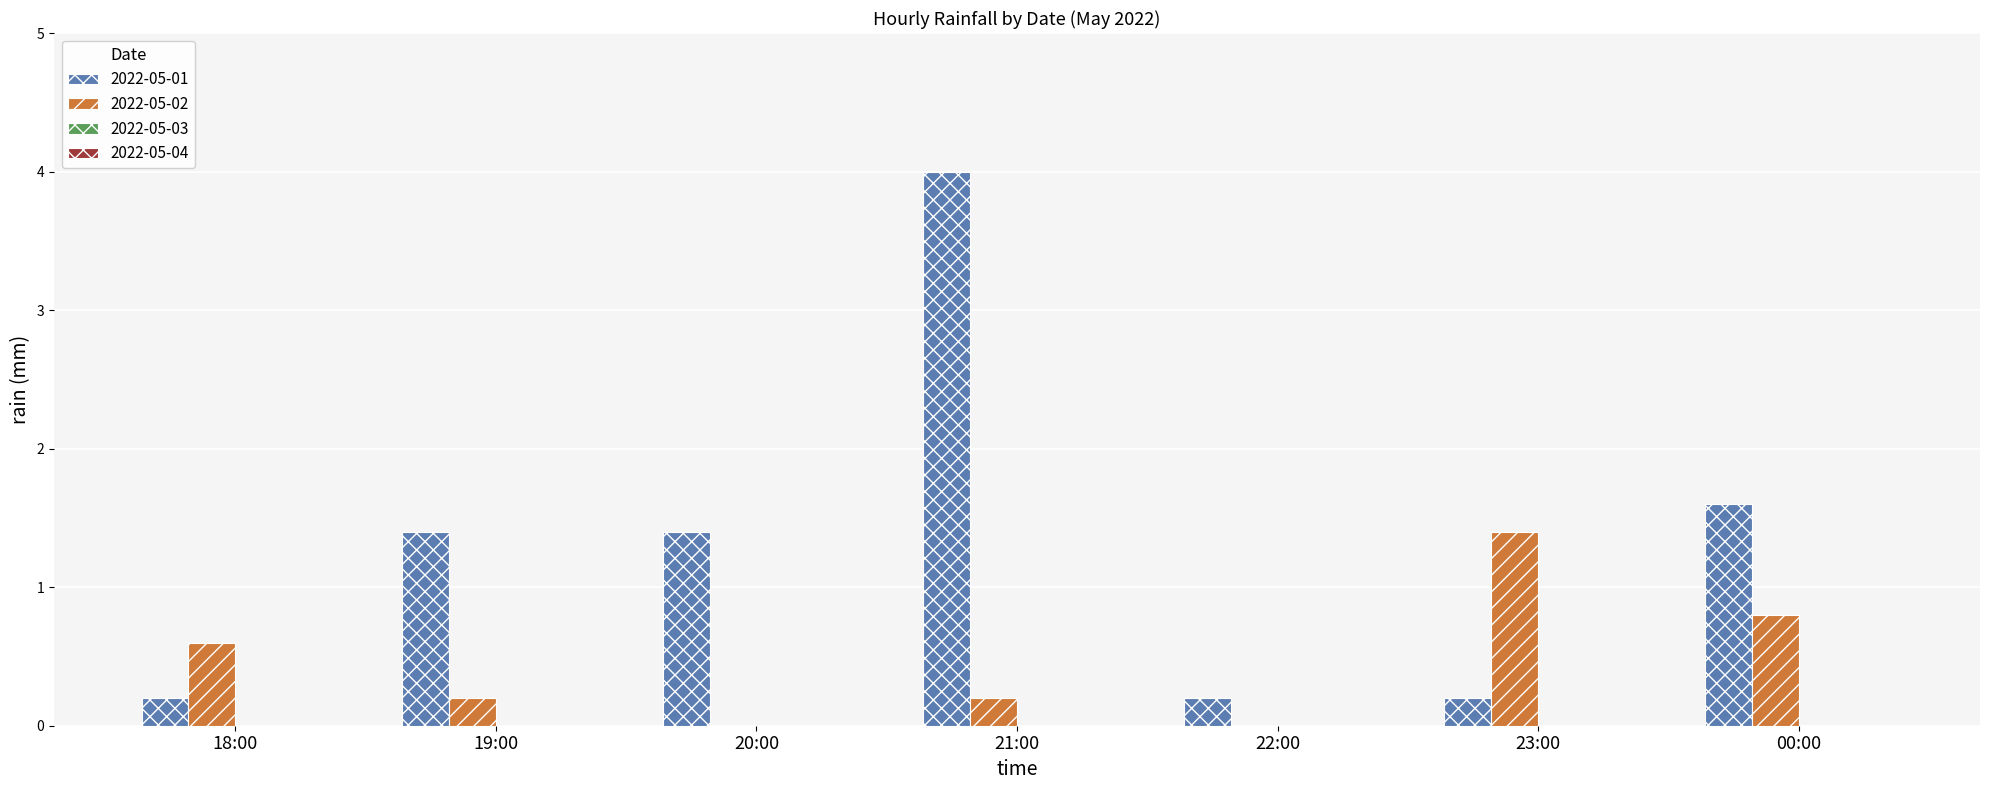

Between 21:00 and 00:00, which series saw the biggest shift?

2022-05-01